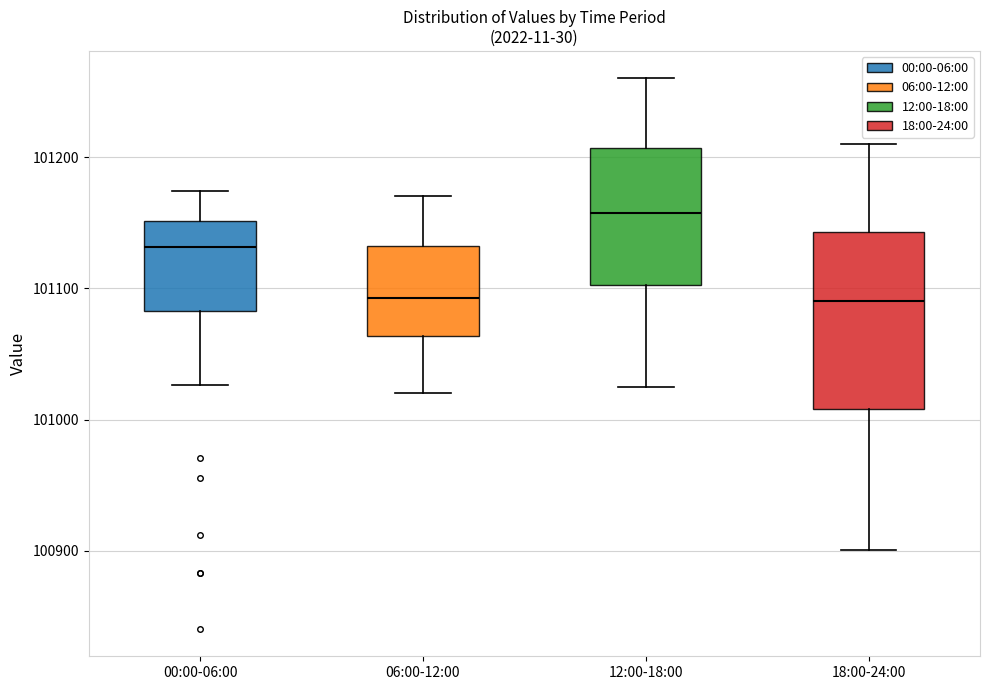

Comparing the boxes themselves (not the whiskers), which one is the tallest?

18:00-24:00